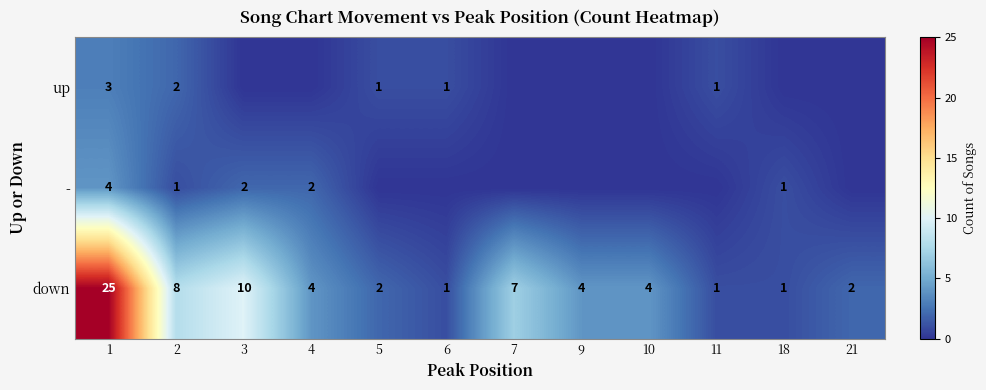

Is the value of - at 3 greater than the value of down at 3?

No